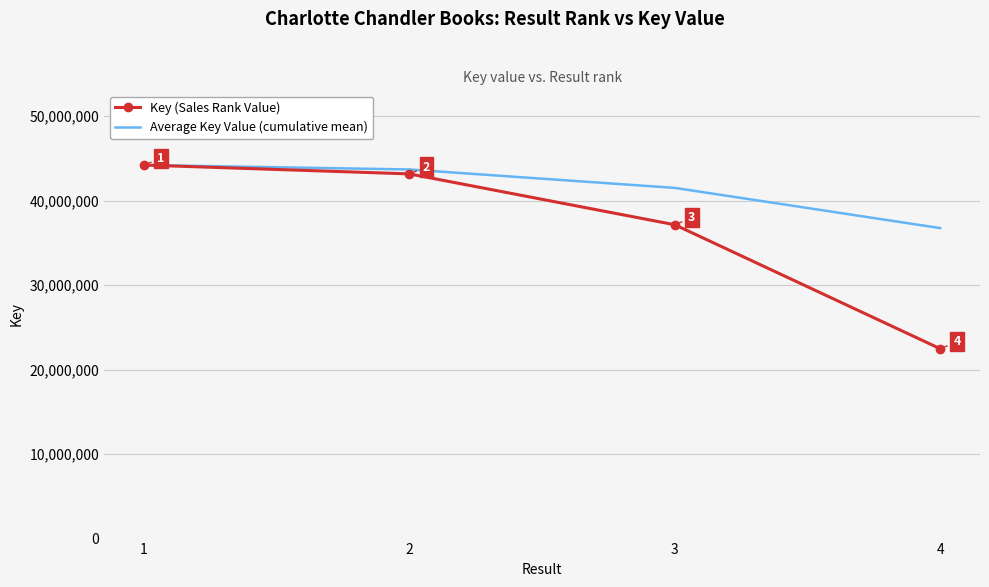

What is the approximate value of Key (Sales Rank Value) at 2?

43158268.0